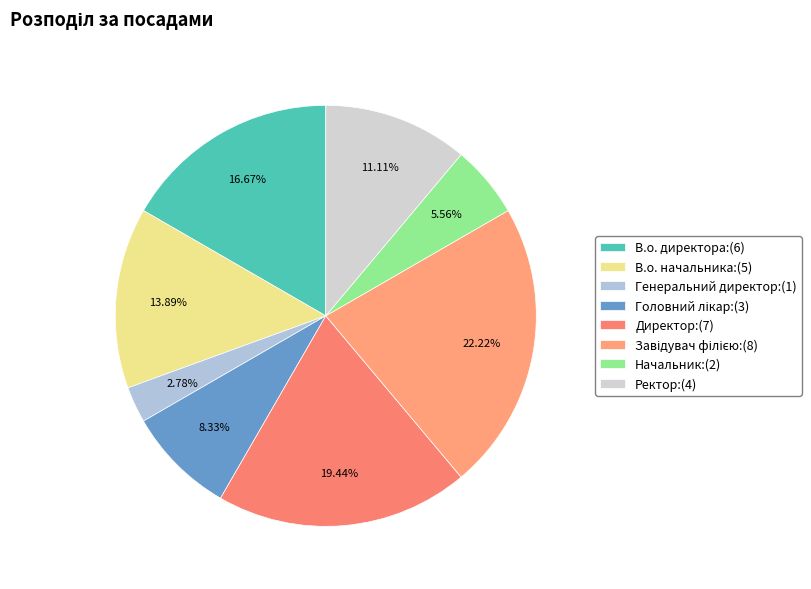

The Директор slice represents 27% of the pie. True or false?

False